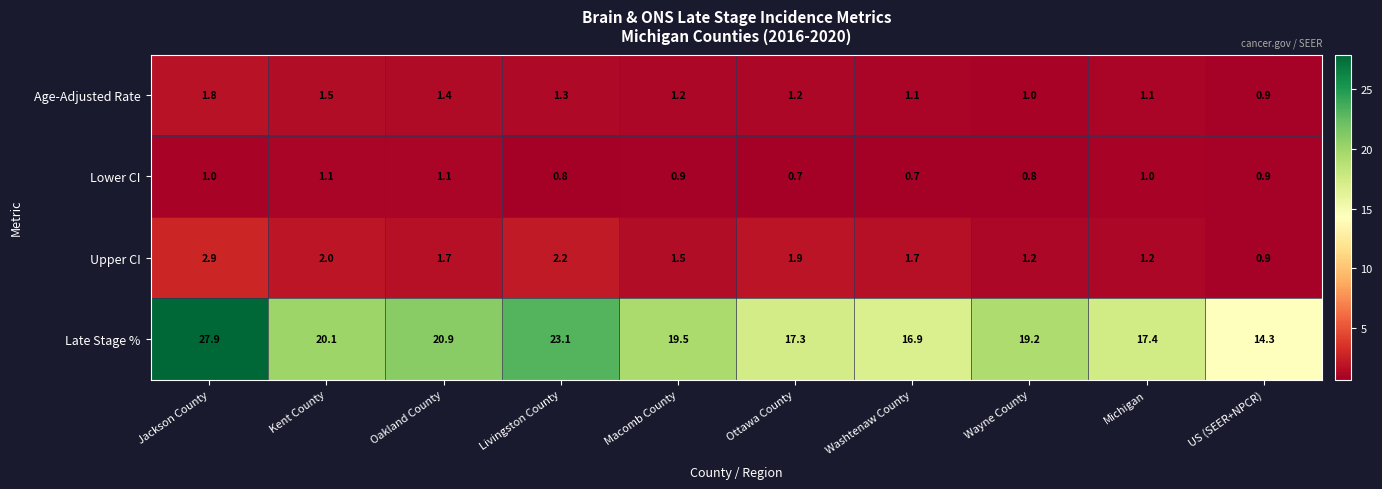

What is the sum of all Lower CI values?

9.0